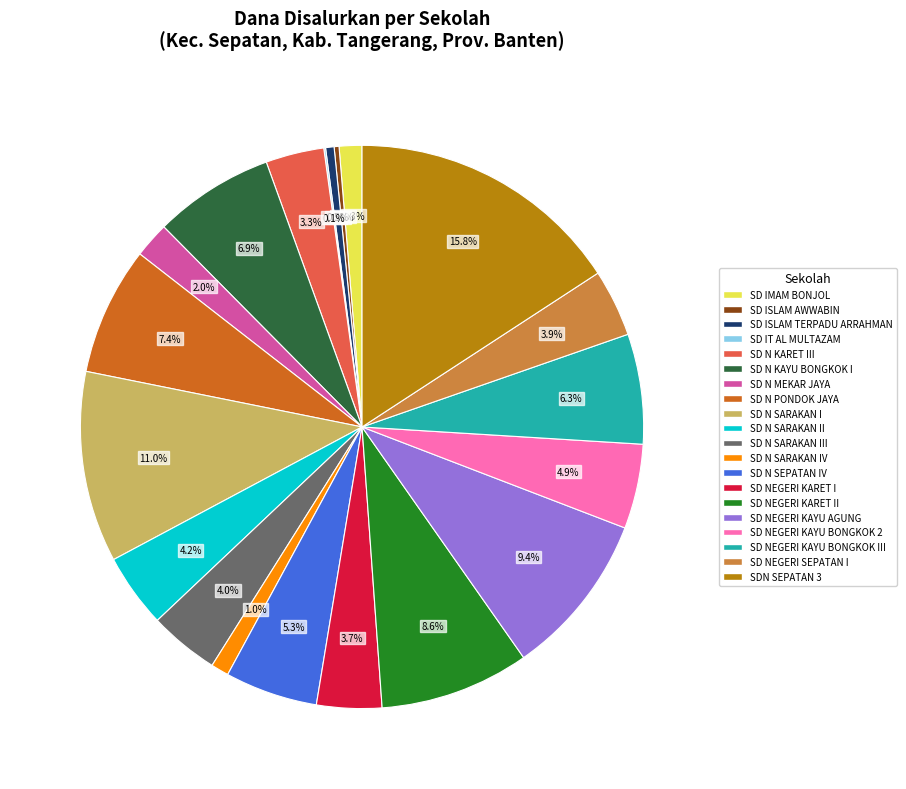

Does any single category account for the majority?

No